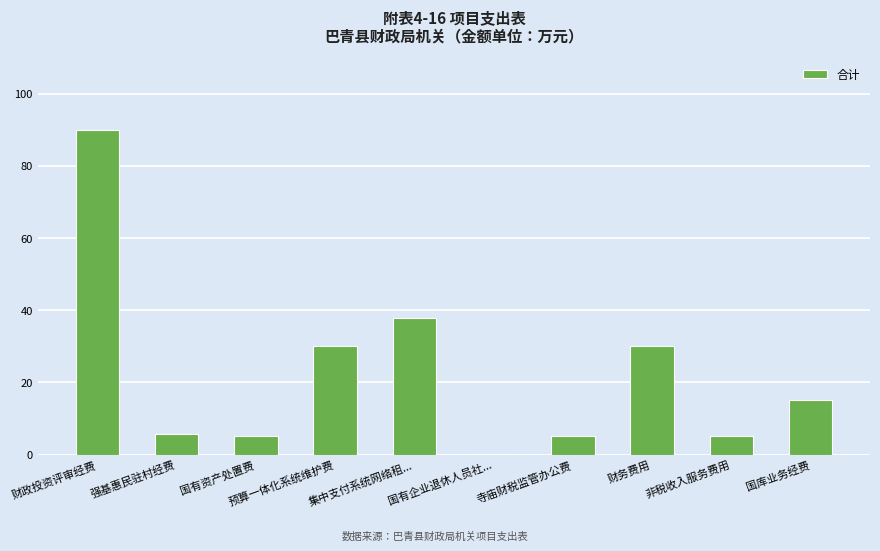

What is the ratio of the value at 财政投资评审经费 to the value at 国有资产处置费?

18.0